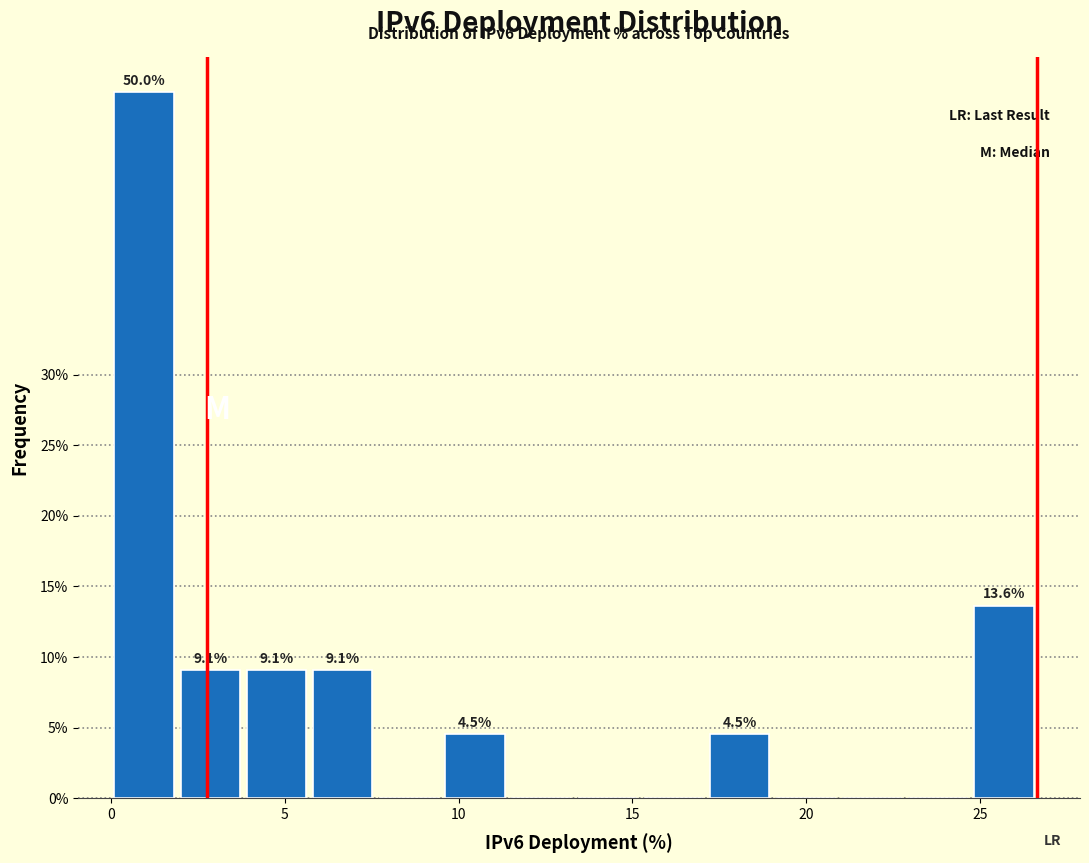

Around what value on the x-axis is the tallest bar? Give the approximate position of its centre, as read against the axis.

1.0